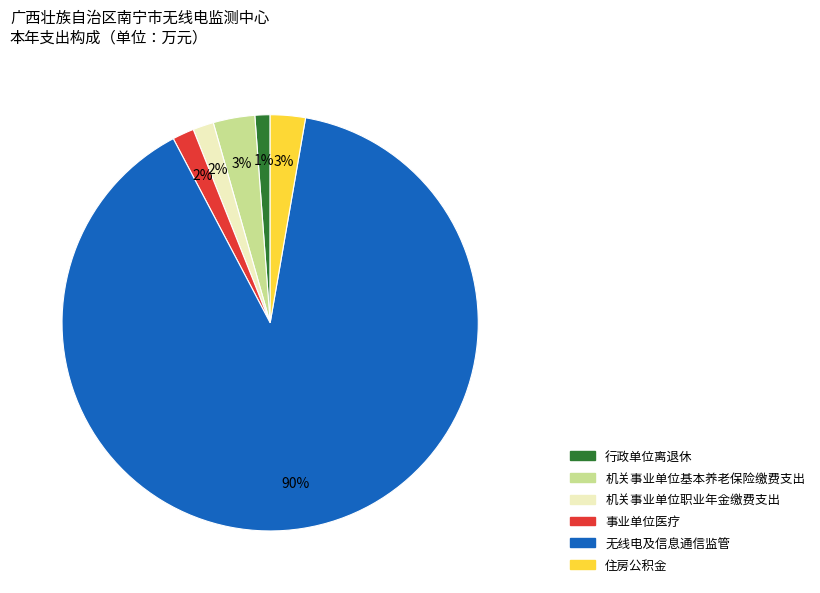

How many segments does this pie chart have?

6